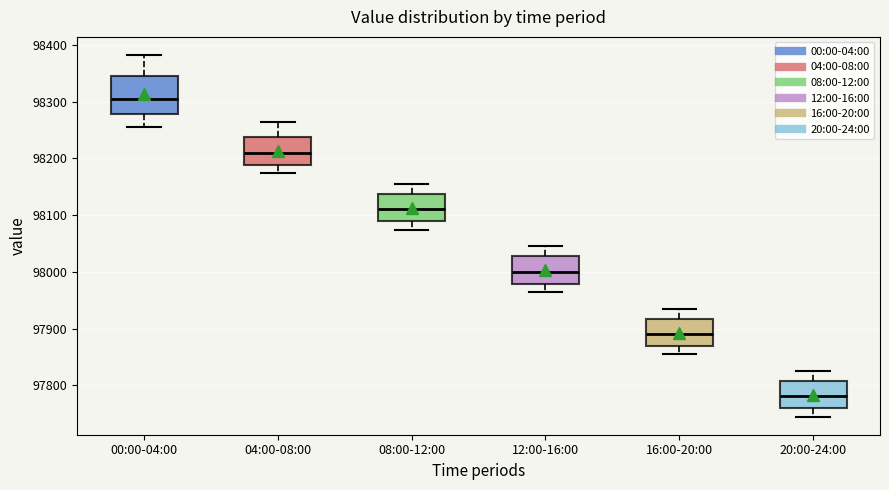

Where does the lower whisker of the box for 12:00-16:00 end on the y-axis? The values are not printed on the chart, so give them approximately, as read against the axis.

97960